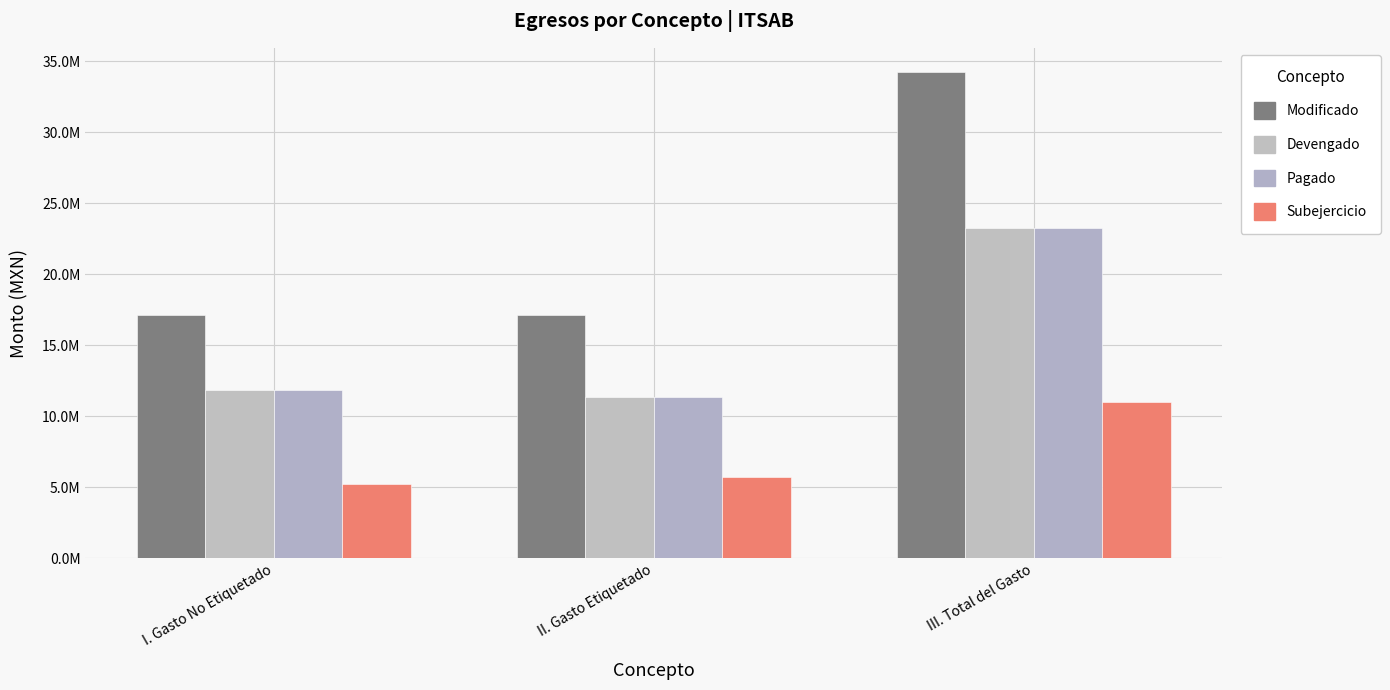

Are the bars grouped side by side (vs. stacked)?

Yes